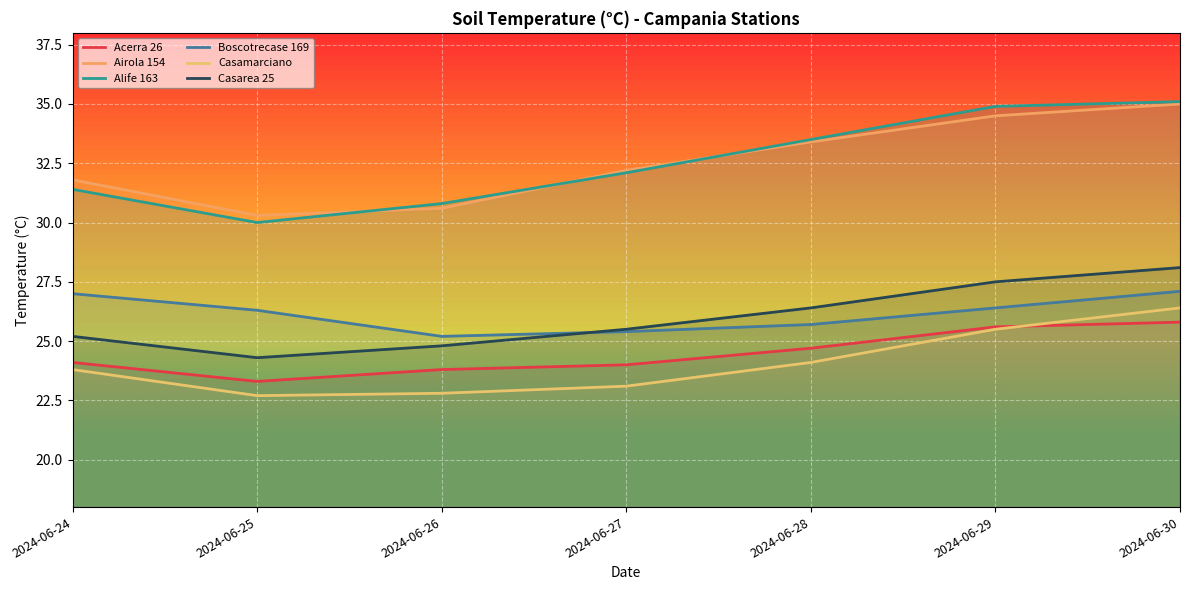

Is it true that Alife 163 equals 10.4 at 2024-06-30?

False